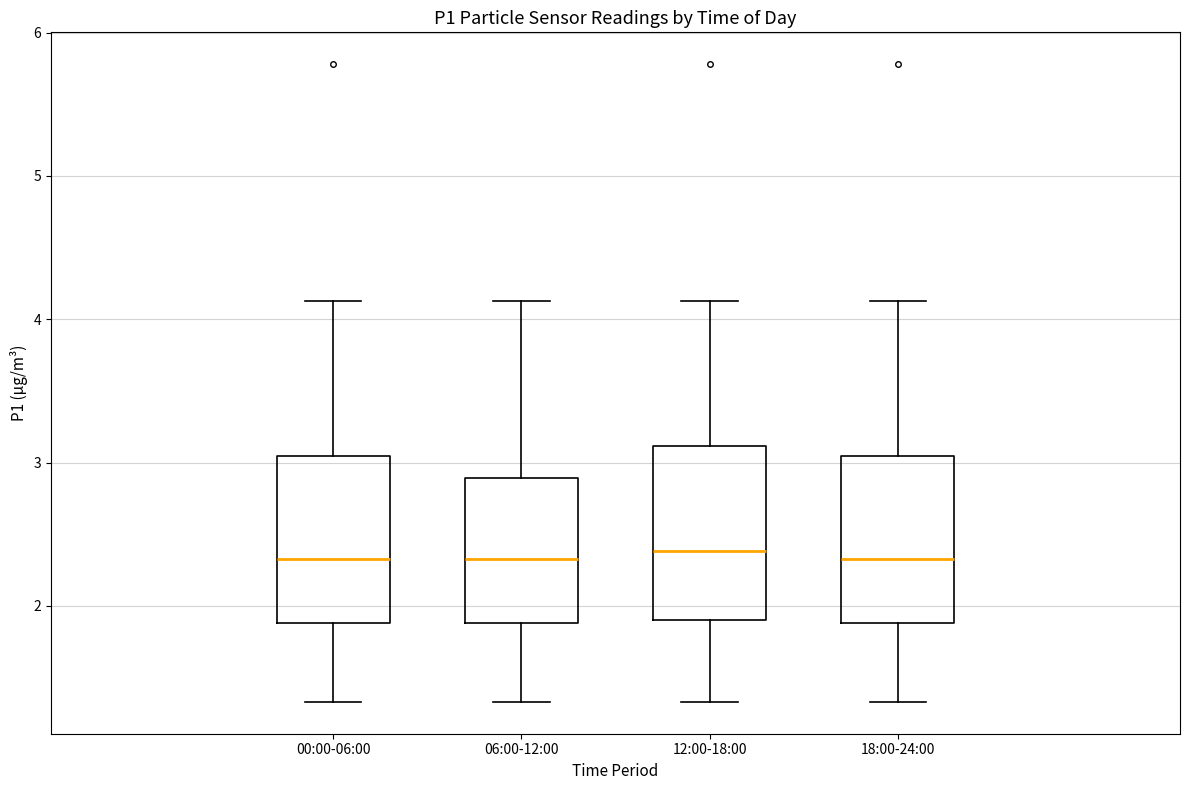

Reading left to right, transcribe this box plot: for each box, give where its median line is, the range the box spans, and where its two whiskers end, as read against the y-axis. The values are not printed on the chart, so give them approximately, as read against the axis.

00:00-06:00: median 2.3, box 1.9 to 3.0, whiskers 1.3 to 4.1
06:00-12:00: median 2.3, box 1.9 to 2.9, whiskers 1.3 to 4.1
12:00-18:00: median 2.4, box 1.9 to 3.1, whiskers 1.3 to 4.1
18:00-24:00: median 2.3, box 1.9 to 3.0, whiskers 1.3 to 4.1